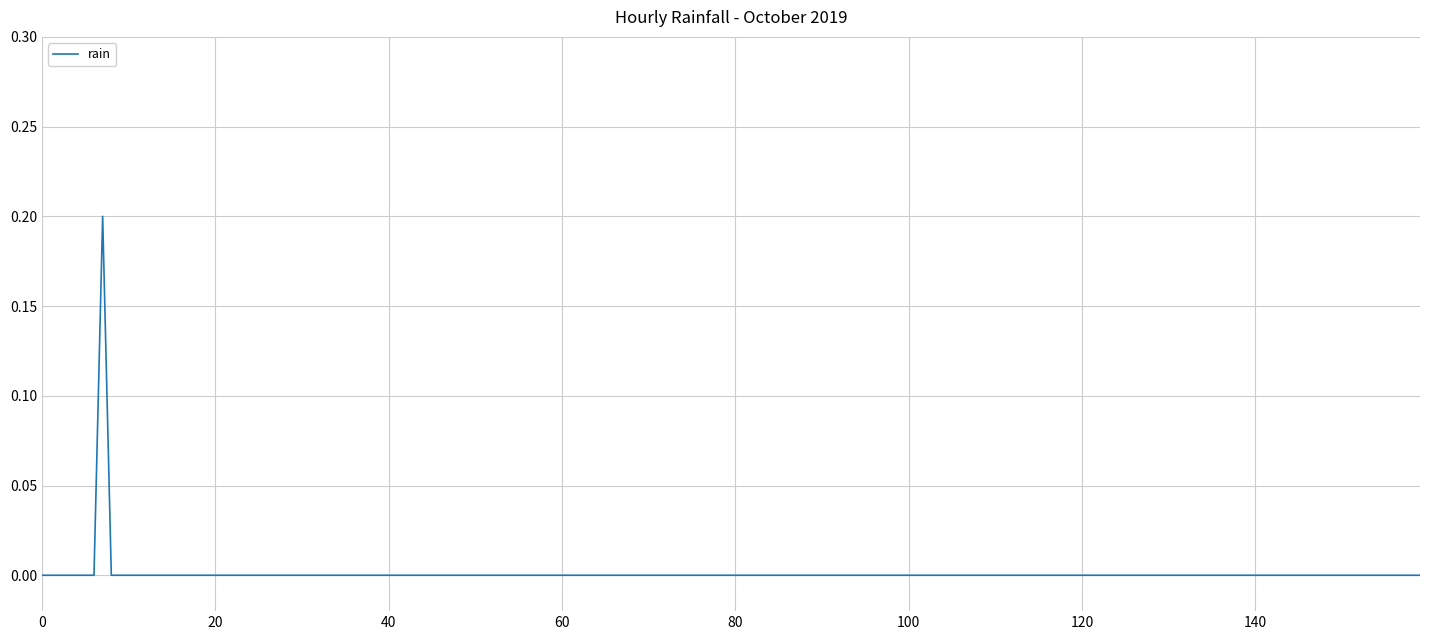

Which category has the highest value across all series?

07:00